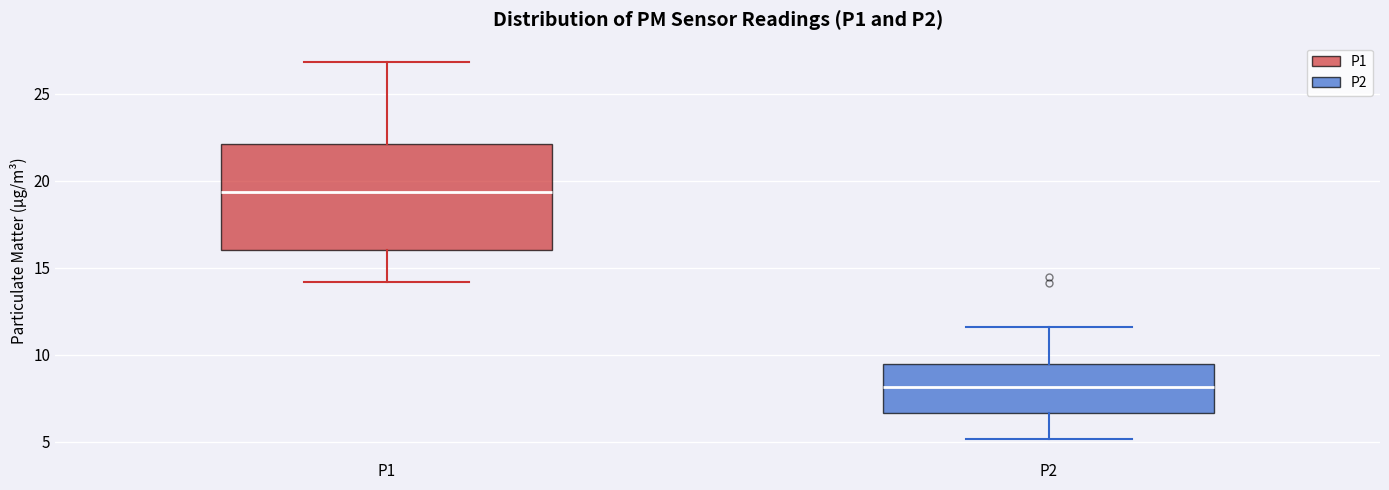

Reading left to right, transcribe this box plot: for each box, give where its median line is, the range the box spans, and where its two whiskers end, as read against the y-axis. The values are not printed on the chart, so give them approximately, as read against the axis.

P1: median 19.5, box 16.0 to 22.0, whiskers 14.0 to 27.0
P2: median 8.0, box 6.5 to 9.5, whiskers 5.0 to 11.5